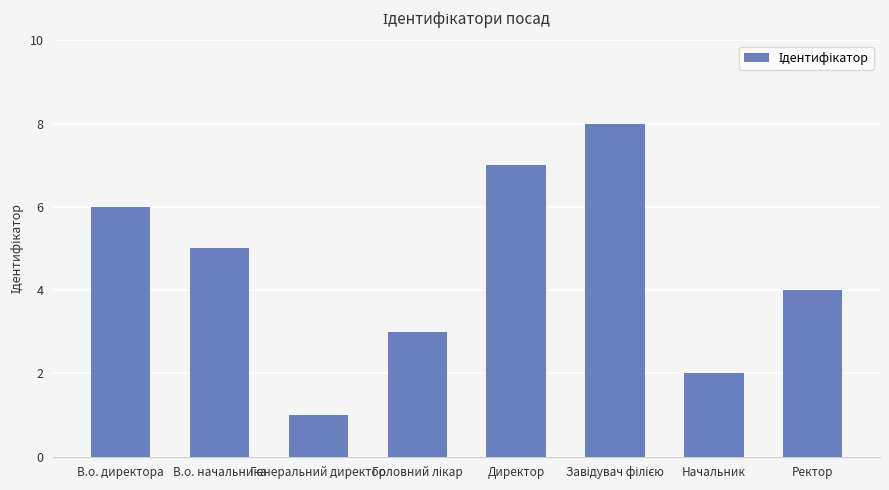

What value does the data have at Директор?

7